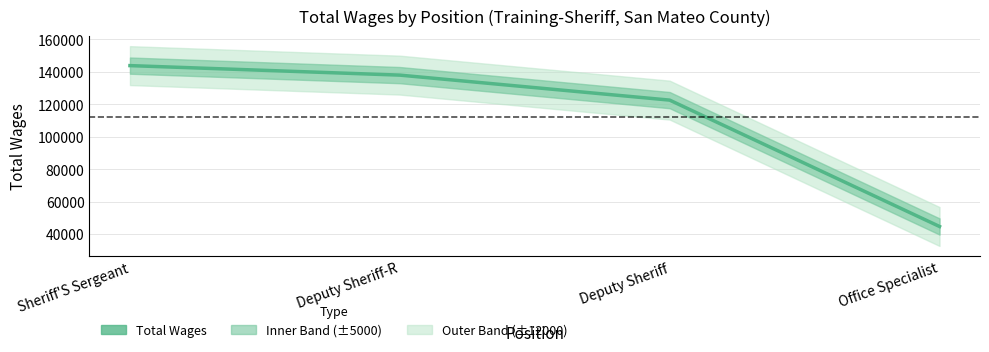

Rank the categories by value from lowest to highest.

Office Specialist, Deputy Sheriff, Deputy Sheriff-R, Sheriff'S Sergeant